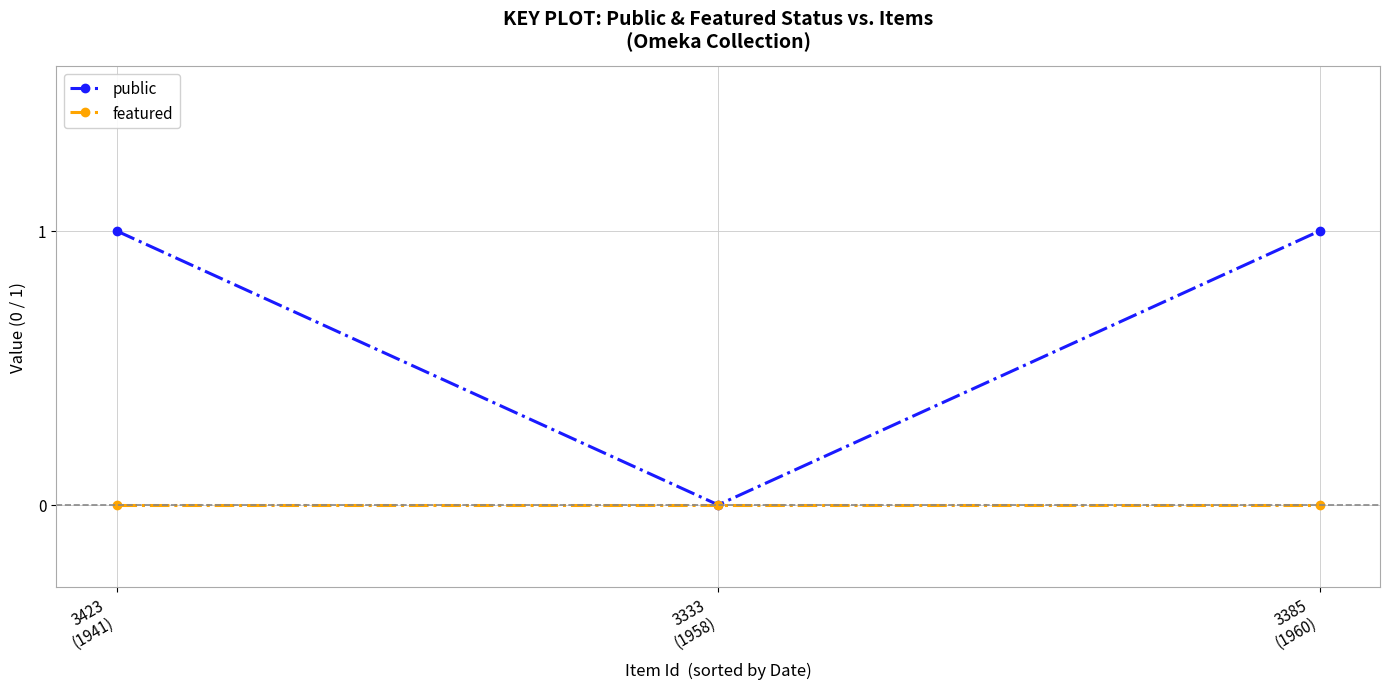

Which series has the largest total across all categories?

public